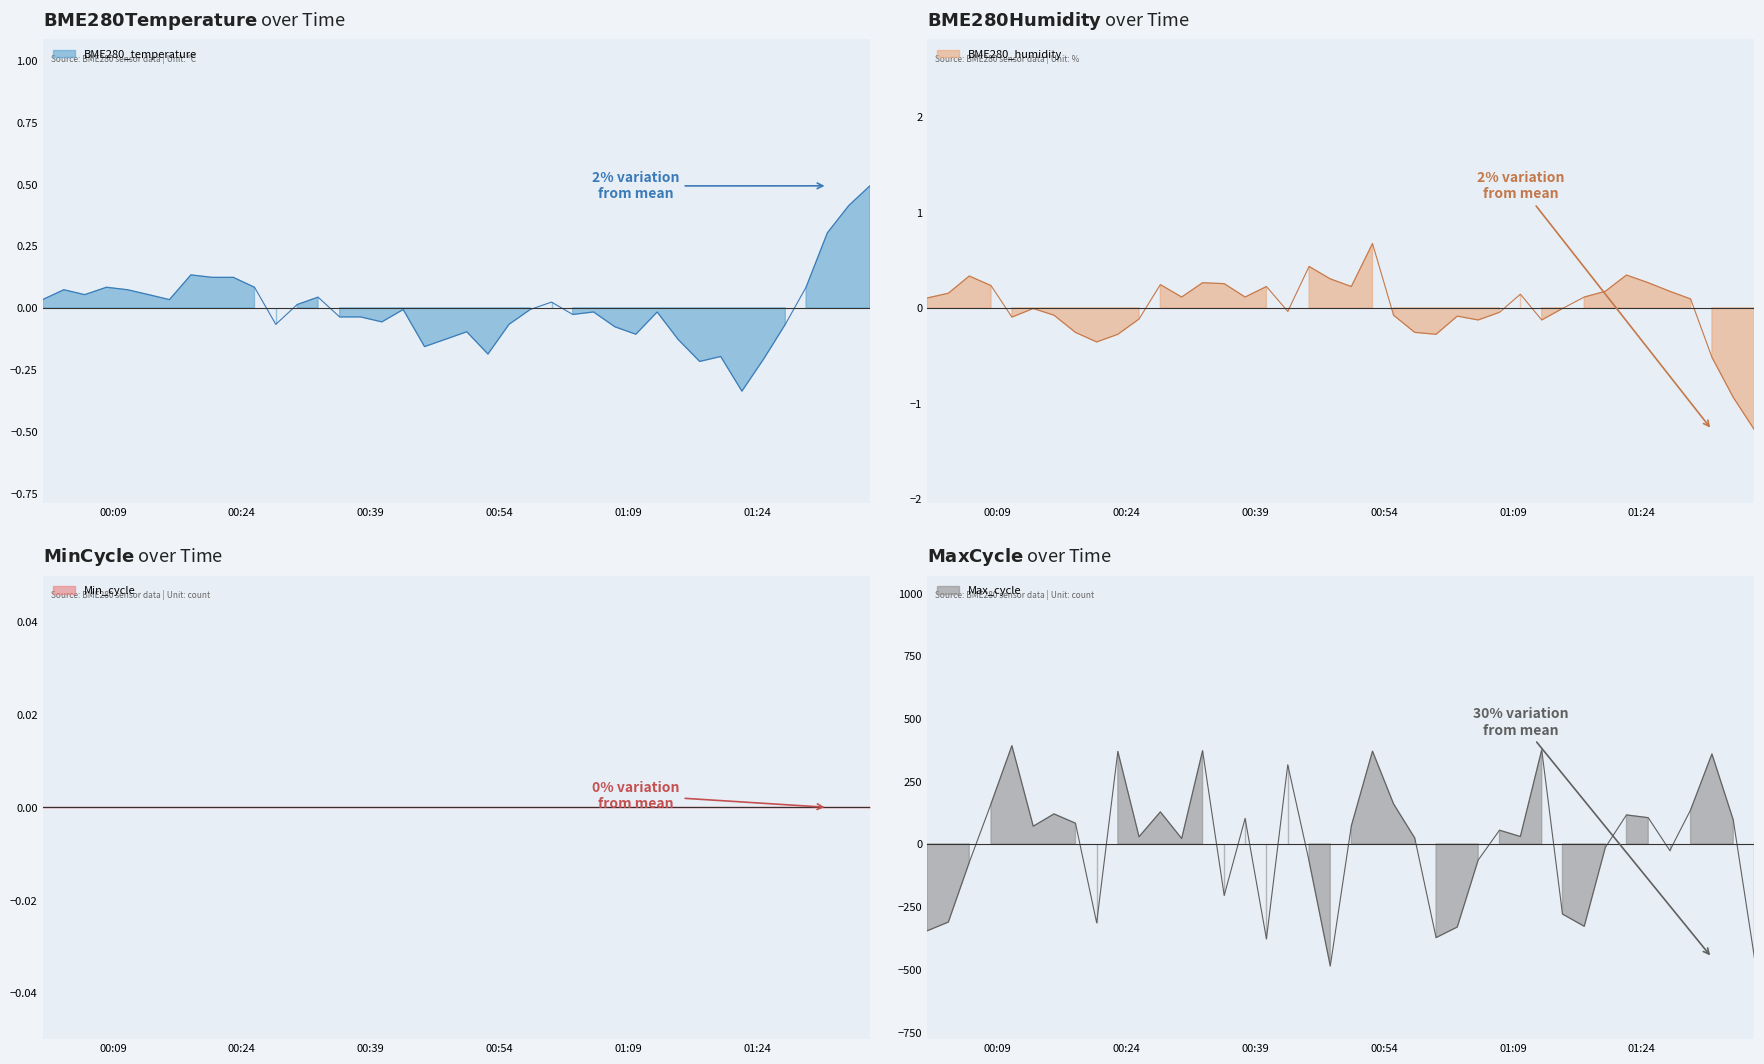

What is the minimum value shown in the chart?

-486.3